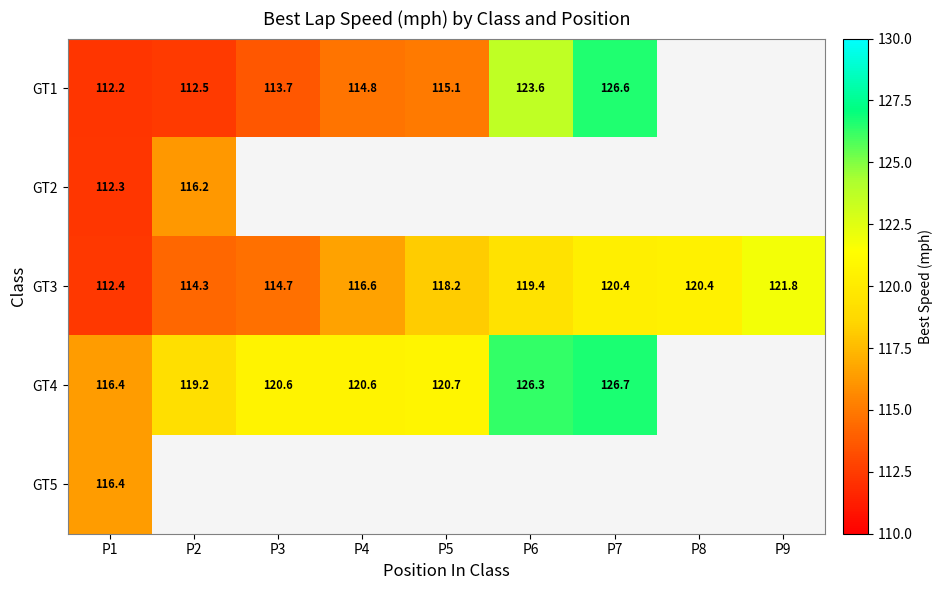

Between P1 and P3, which series saw the biggest shift?

GT4